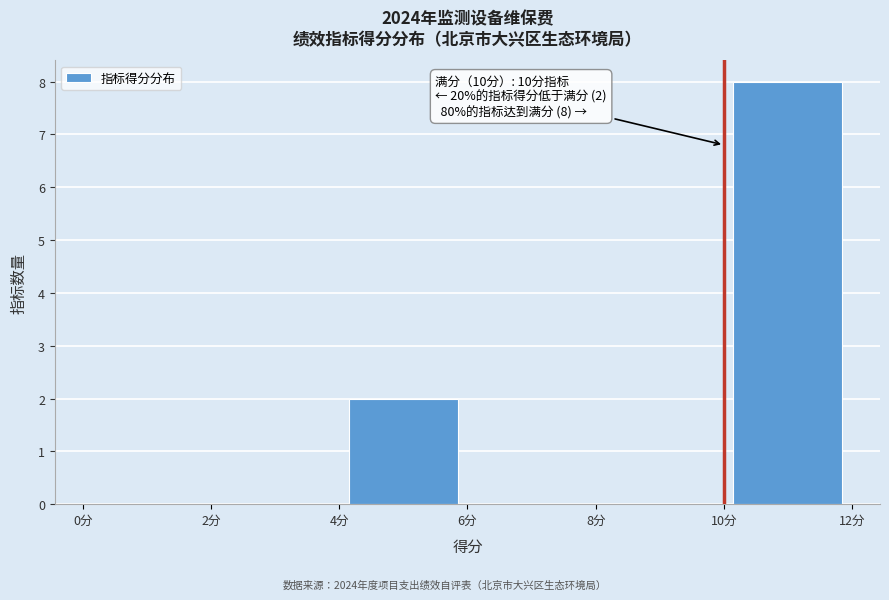

Which range on the x-axis has the tallest bar?

10 to 12